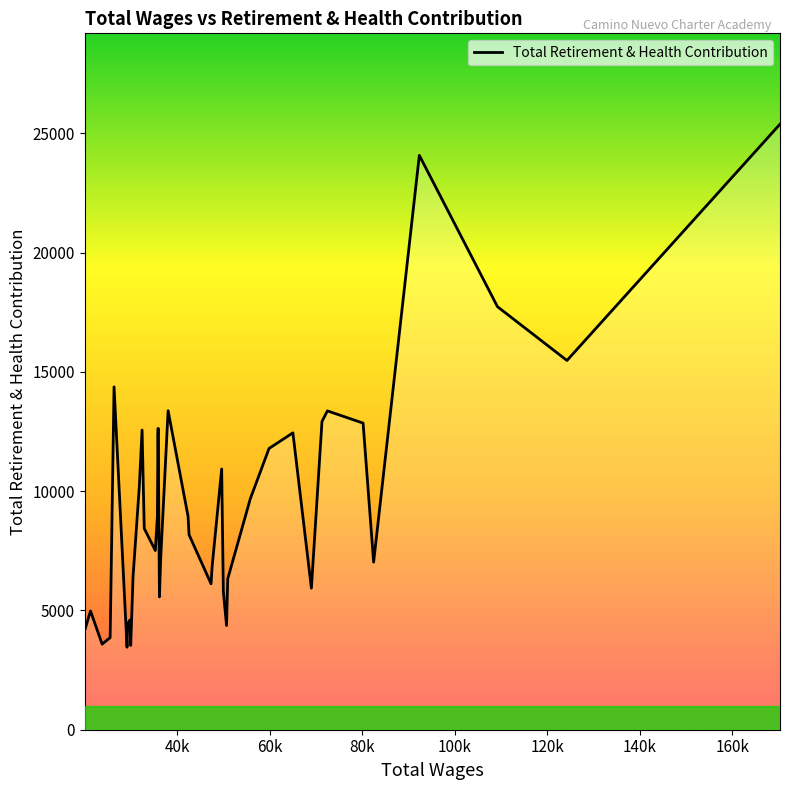

What is the greatest value displayed?

25391